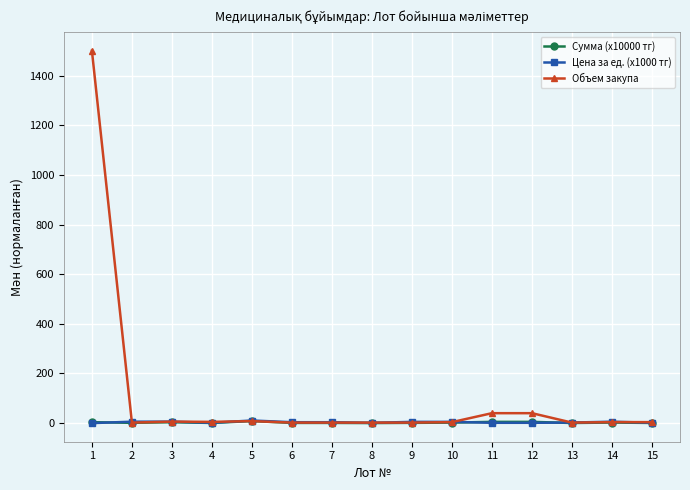

How many data points does each series have?

15